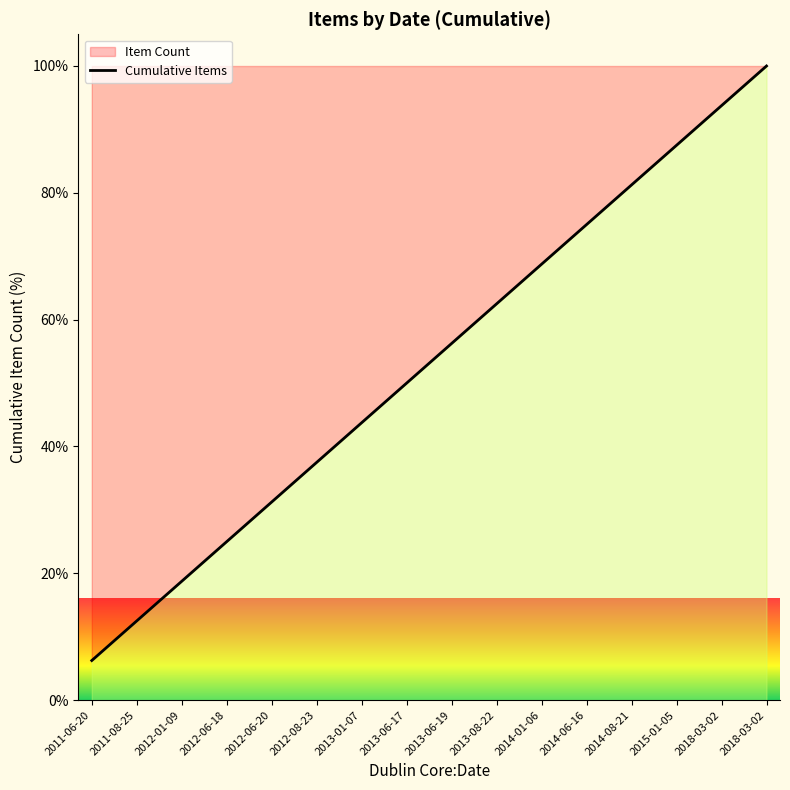

Which category has the highest value across all series?

2018-03-02